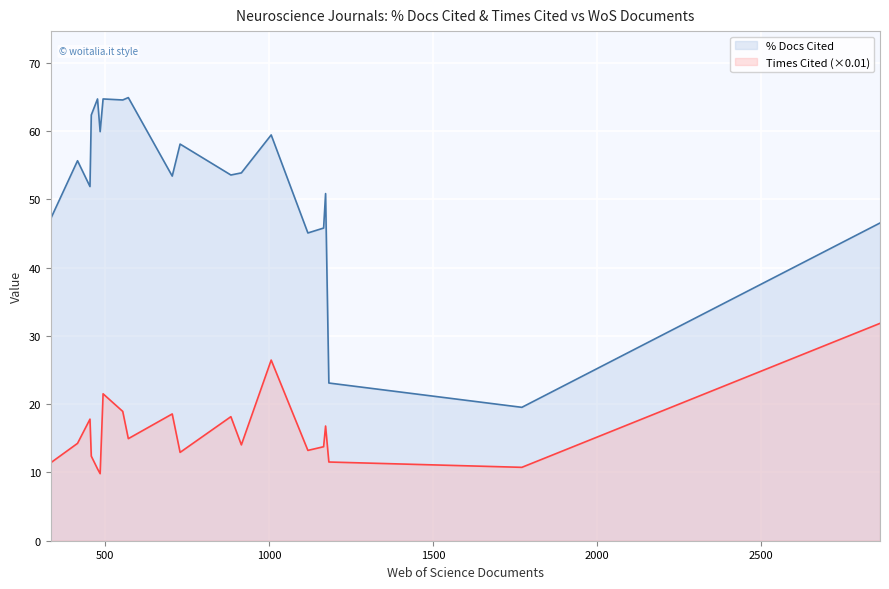

Reading right to left, transcribe all the data shown in this chart.

% Docs Cited: NEUROBIOLOGY OF DISEASE=59.9	PAIN=64.7	EUROPEAN JOURNAL OF NEUROLOGY=19.5	NATURE AGING=47.1	BIOLOGICAL PSYCHIATRY=23.1	JOURNAL OF NEUROINFLAMMATION=62.4	NEUROIMAGE=58.1	MOLECULAR NEUROBIOLOGY=45.1	JOURNAL OF ALZHEIMERS DISEASE=45.8	JOURNAL OF NEUROSCIENCE=53.9	NATURE HUMAN BEHAVIOUR=55.7	NEUROSCIENCE AND BIOBEHAVIORAL REVIEWS=64.9	FRONTIERS IN AGING NEUROSCIENCE=50.9	NATURE NEUROSCIENCE=51.9	NEURAL NETWORKS=53.6	MOLECULAR PSYCHIATRY=53.4	BRAIN=64.6	NEURON=64.7	NEURAL REGENERATION RESEARCH=59.4	FRONTIERS IN NEUROSCIENCE=46.5
Times Cited (scaled): NEUROBIOLOGY OF DISEASE=9.8	PAIN=10.5	EUROPEAN JOURNAL OF NEUROLOGY=10.8	NATURE AGING=11.4	BIOLOGICAL PSYCHIATRY=11.5	JOURNAL OF NEUROINFLAMMATION=12.4	NEUROIMAGE=12.9	MOLECULAR NEUROBIOLOGY=13.2	JOURNAL OF ALZHEIMERS DISEASE=13.8	JOURNAL OF NEUROSCIENCE=14.0	NATURE HUMAN BEHAVIOUR=14.3	NEUROSCIENCE AND BIOBEHAVIORAL REVIEWS=14.9	FRONTIERS IN AGING NEUROSCIENCE=16.8	NATURE NEUROSCIENCE=17.8	NEURAL NETWORKS=18.2	MOLECULAR PSYCHIATRY=18.6	BRAIN=18.9	NEURON=21.5	NEURAL REGENERATION RESEARCH=26.5	FRONTIERS IN NEUROSCIENCE=31.8